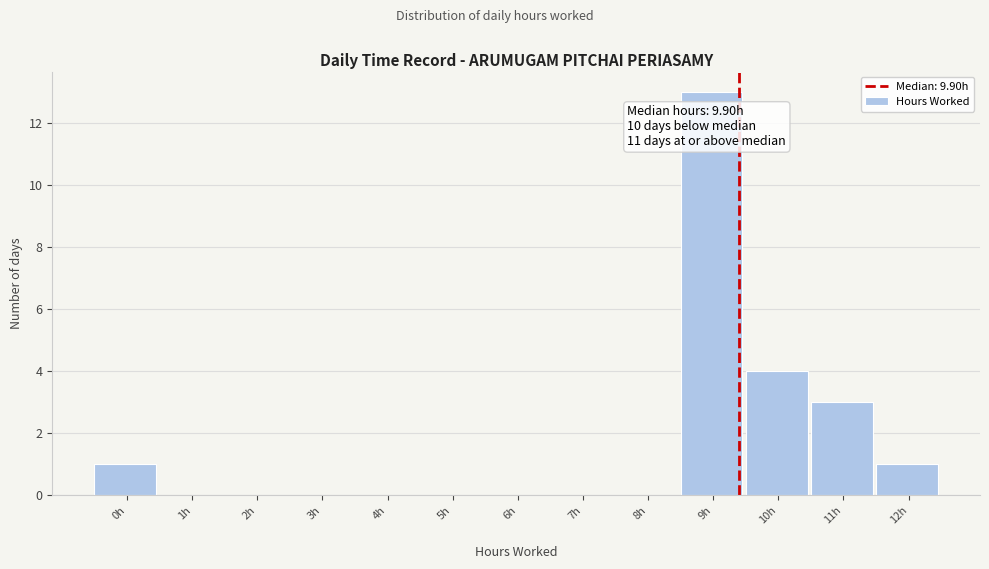

Reading left to right, extract all data points from this chart.

0h=1	1h=0	2h=0	3h=0	4h=0	5h=0	6h=0	7h=0	8h=0	9h=13	10h=4	11h=3	12h=1